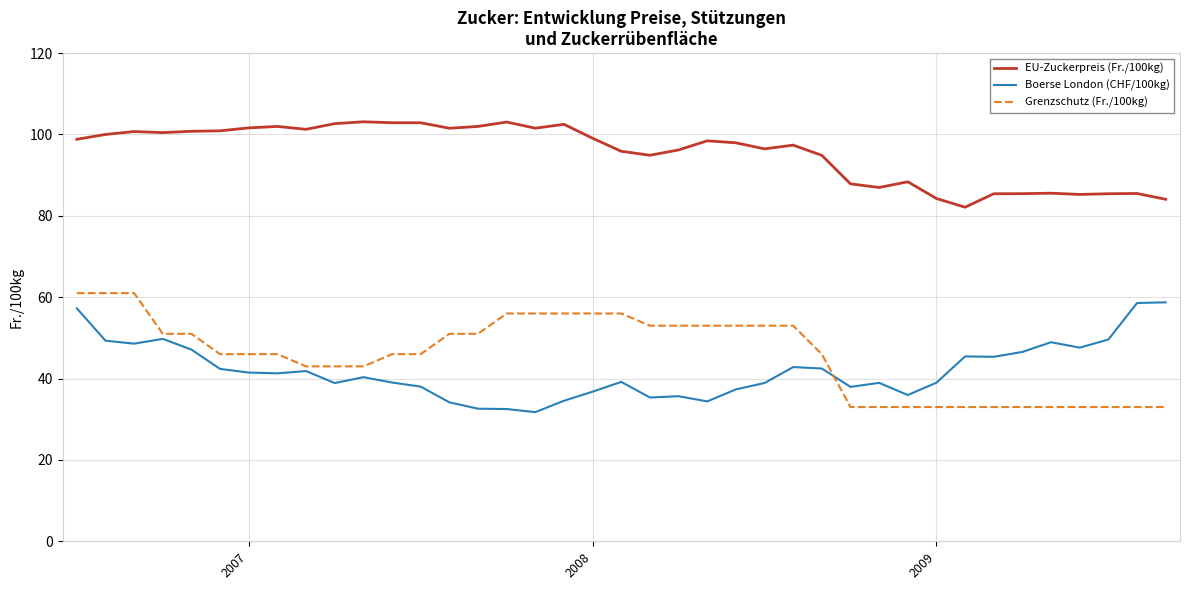

True or false: EU-Zuckerpreis (Fr./100kg) and Grenzschutz (Fr./100kg) intersect in this chart.

False